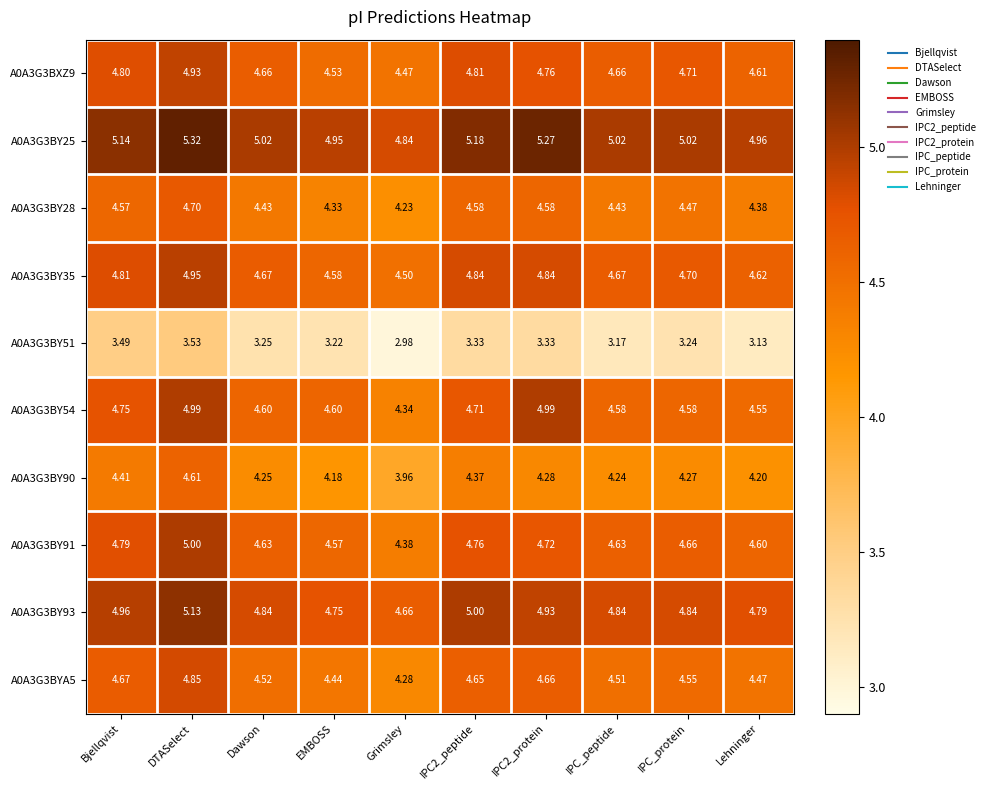

Between EMBOSS and Grimsley, which series saw the biggest shift?

A0A3G3BY54